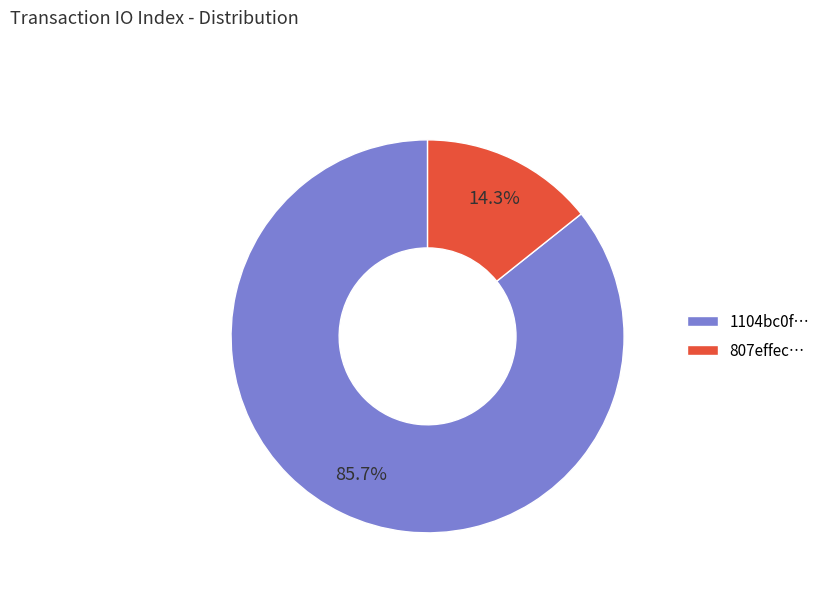

What is the ratio of the value at 1104bc0f… to the value at 807effec…?

6.0